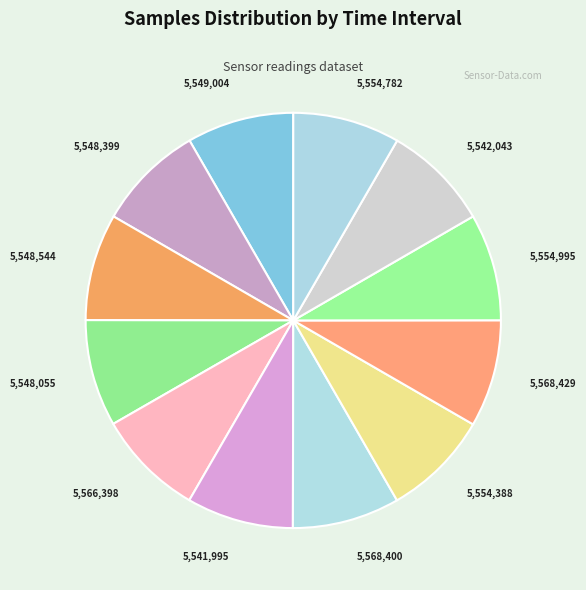

What is the ratio of the value at 5,554,995 to the value at 5,548,055?

1.0